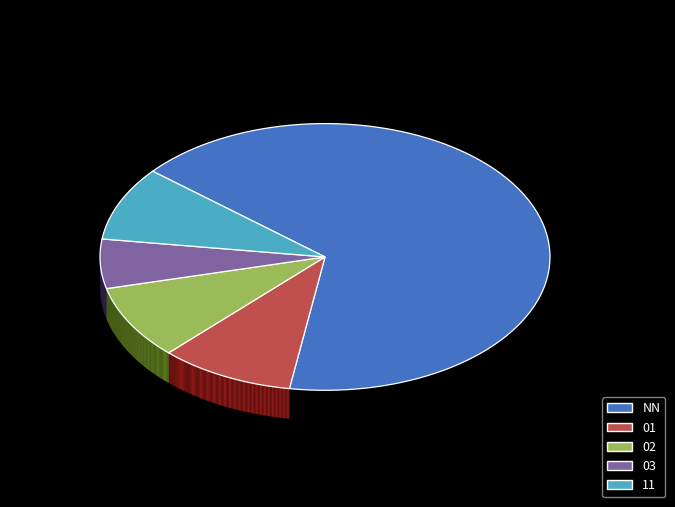

Do NN and 11 together represent more than half of the pie?

Yes